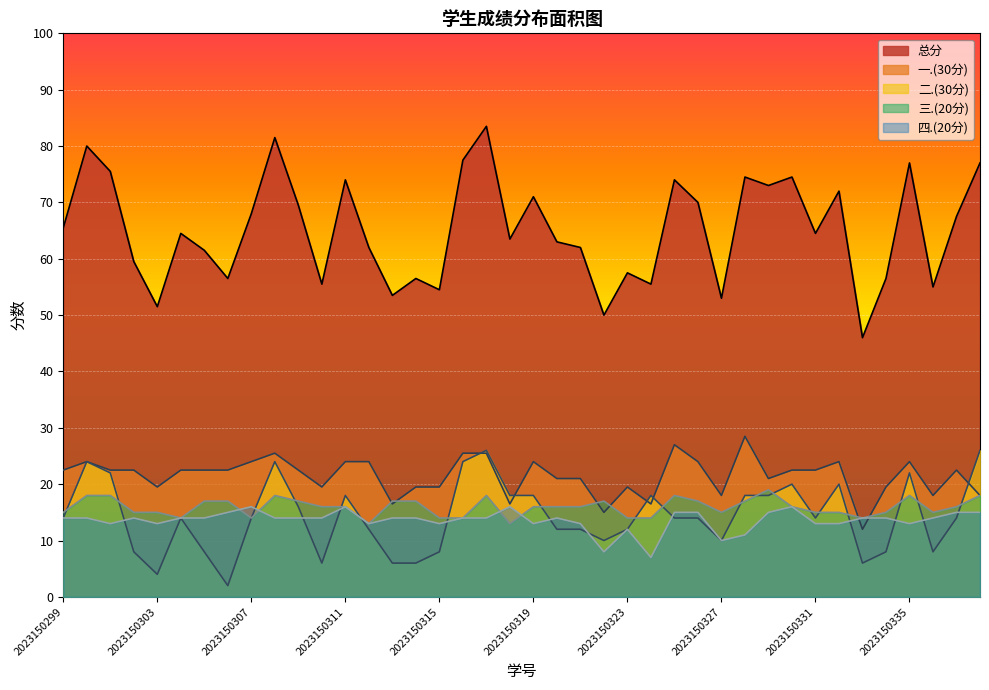

At which label does 总分 first exceed 64?

2023150299